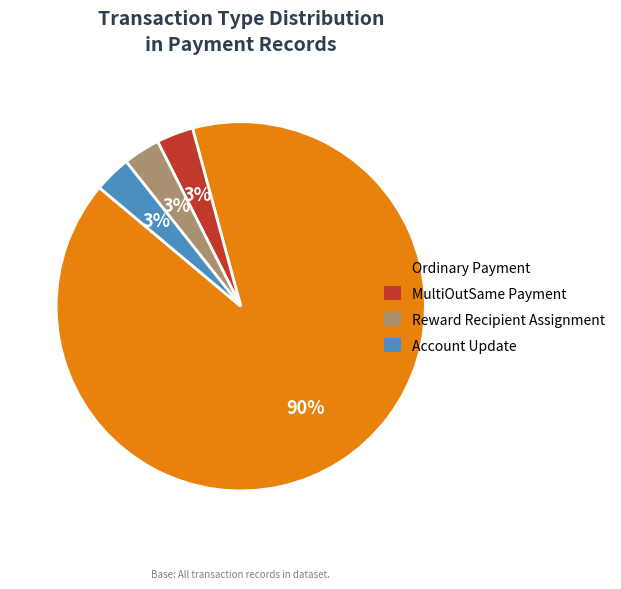

To the nearest percent, what percentage of the pie is Account Update?

3%